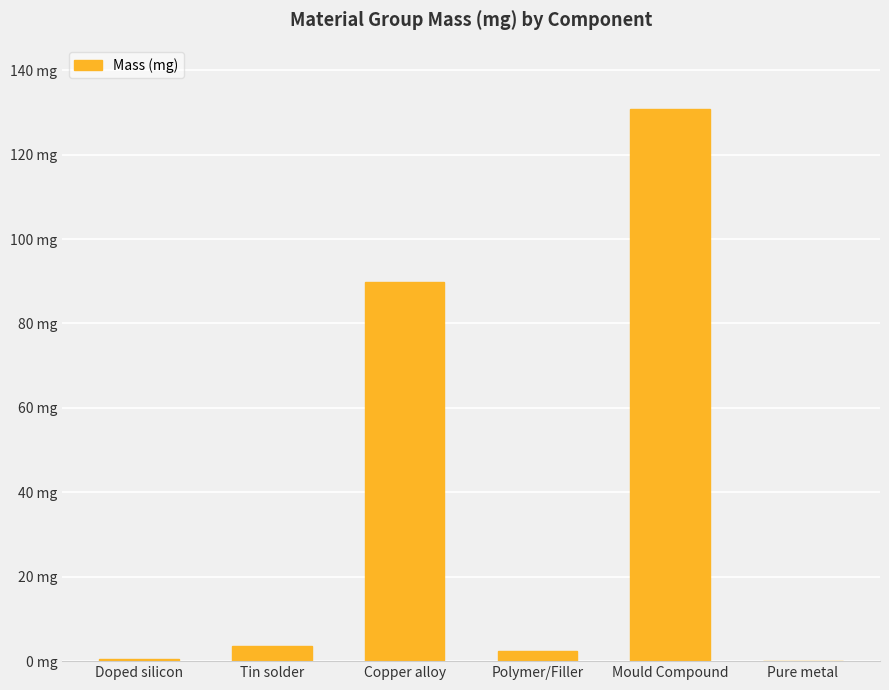

What is the label of the 6th bar from the right?

Doped silicon